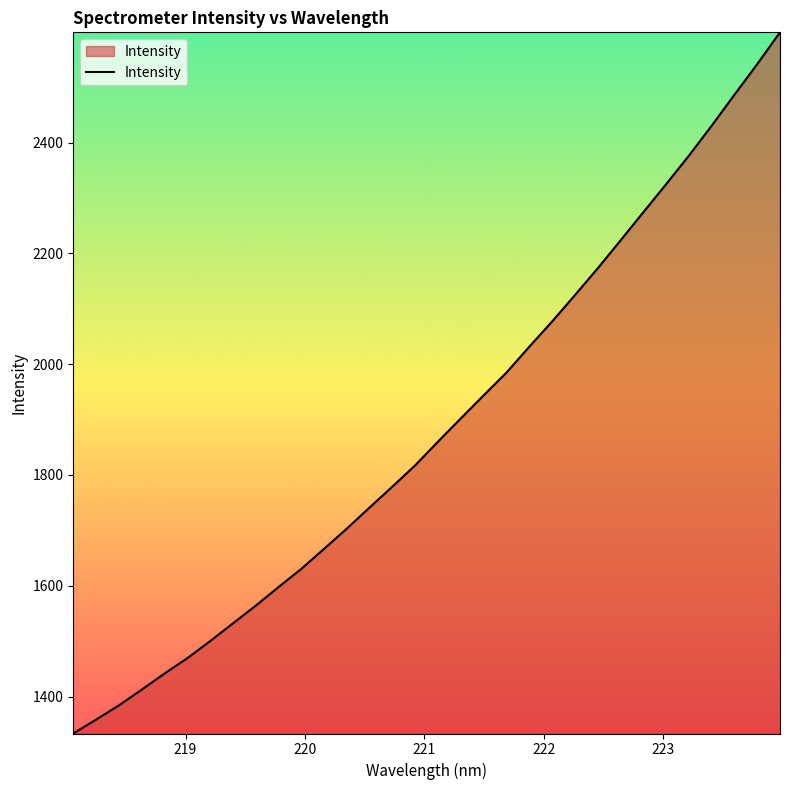

What is the difference between the maximum and minimum values?

1265.9